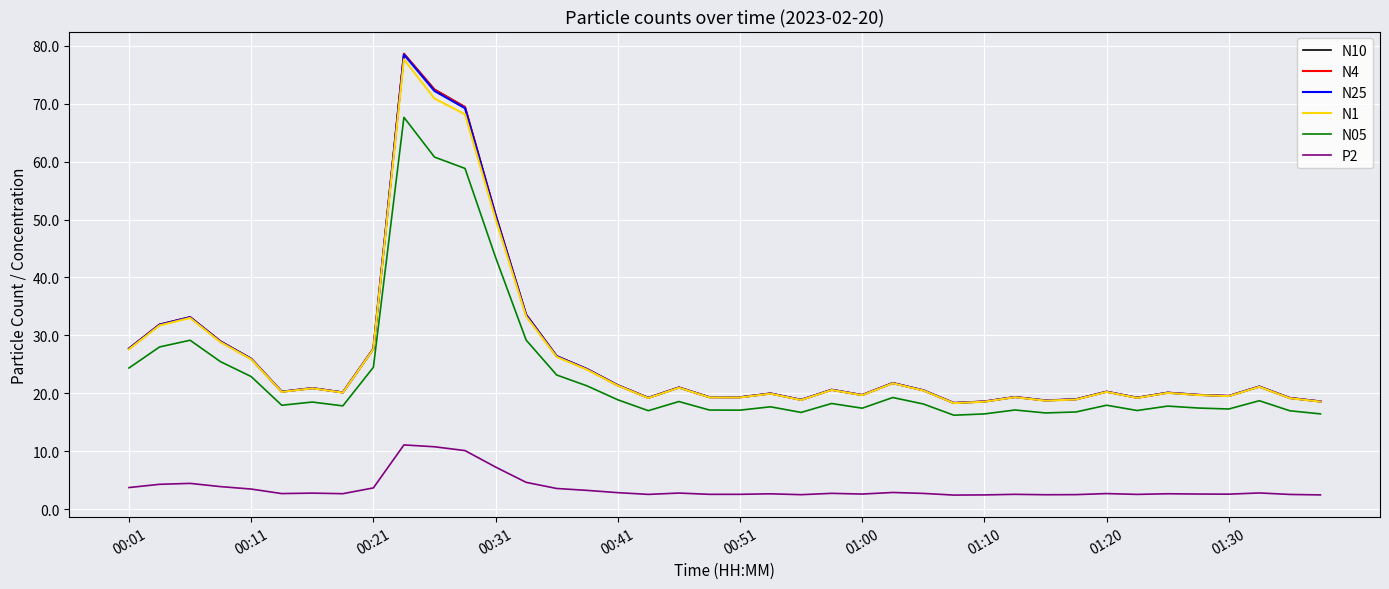

Which series has the largest range (max minus min)?

N10